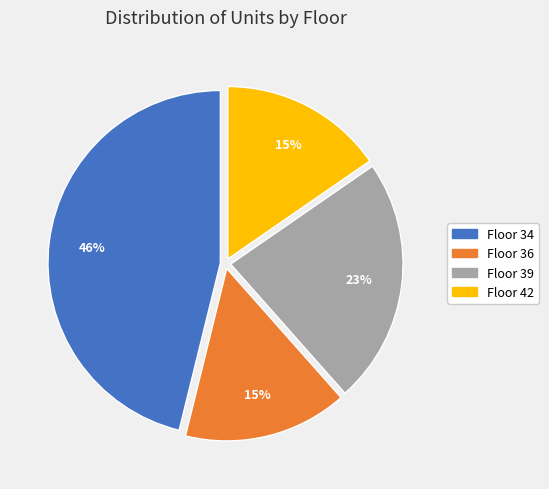

Is there any slice that represents more than half of the pie?

No